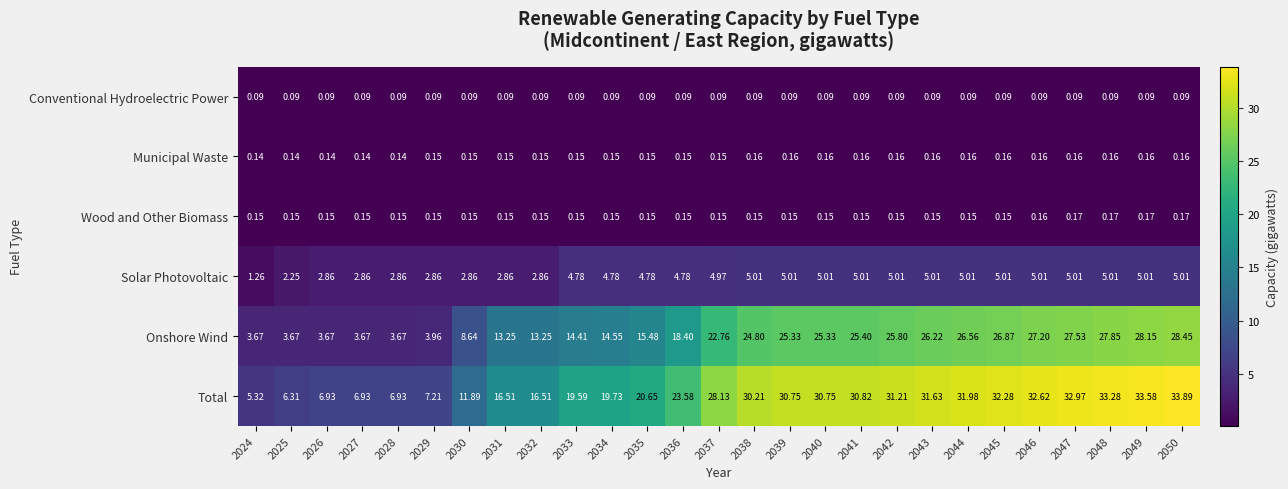

Between 2035 and 2045, which series saw the biggest shift?

Total